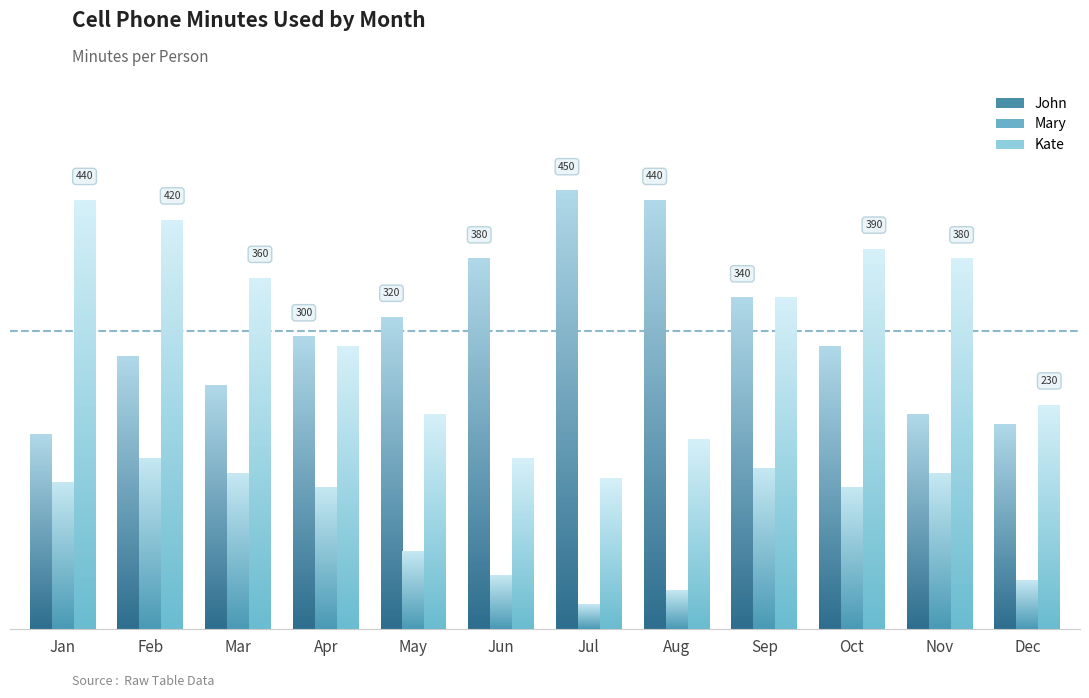

How many series are shown in this chart?

3